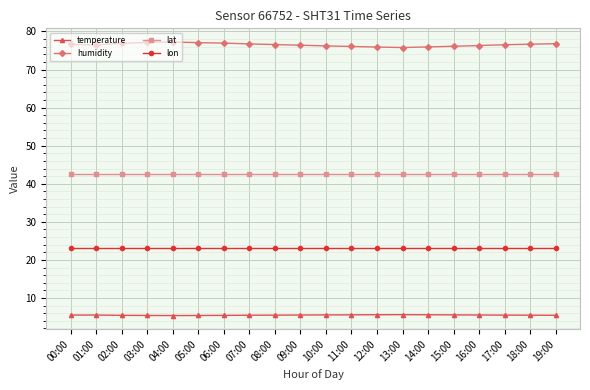

What is the highest value of the humidity series?

77.2